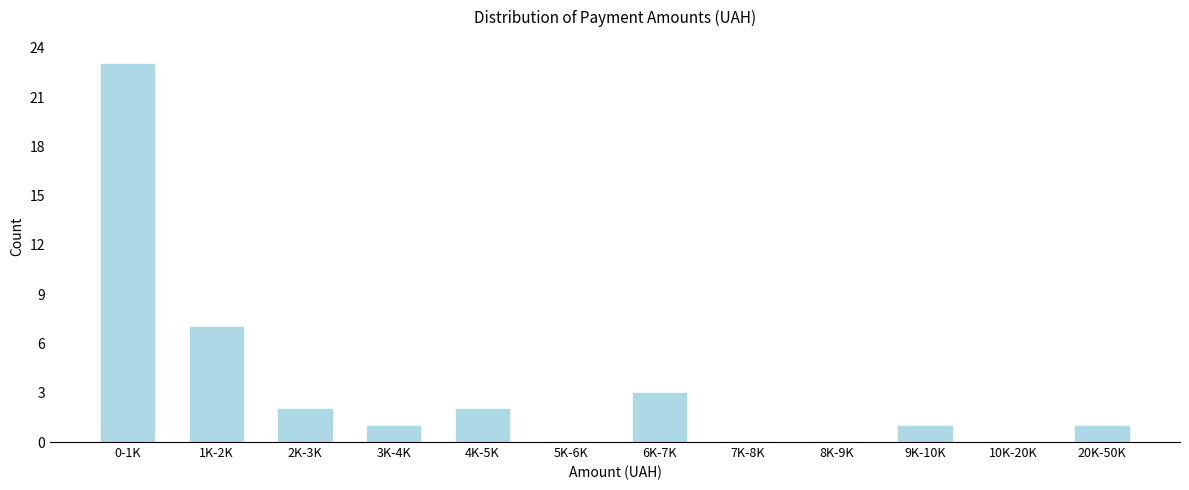

Reading left to right, transcribe all the data shown in this chart.

0-1K=23	1K-2K=7	2K-3K=2	3K-4K=1	4K-5K=2	5K-6K=0	6K-7K=3	7K-8K=0	8K-9K=0	9K-10K=1	10K-20K=0	20K-50K=1